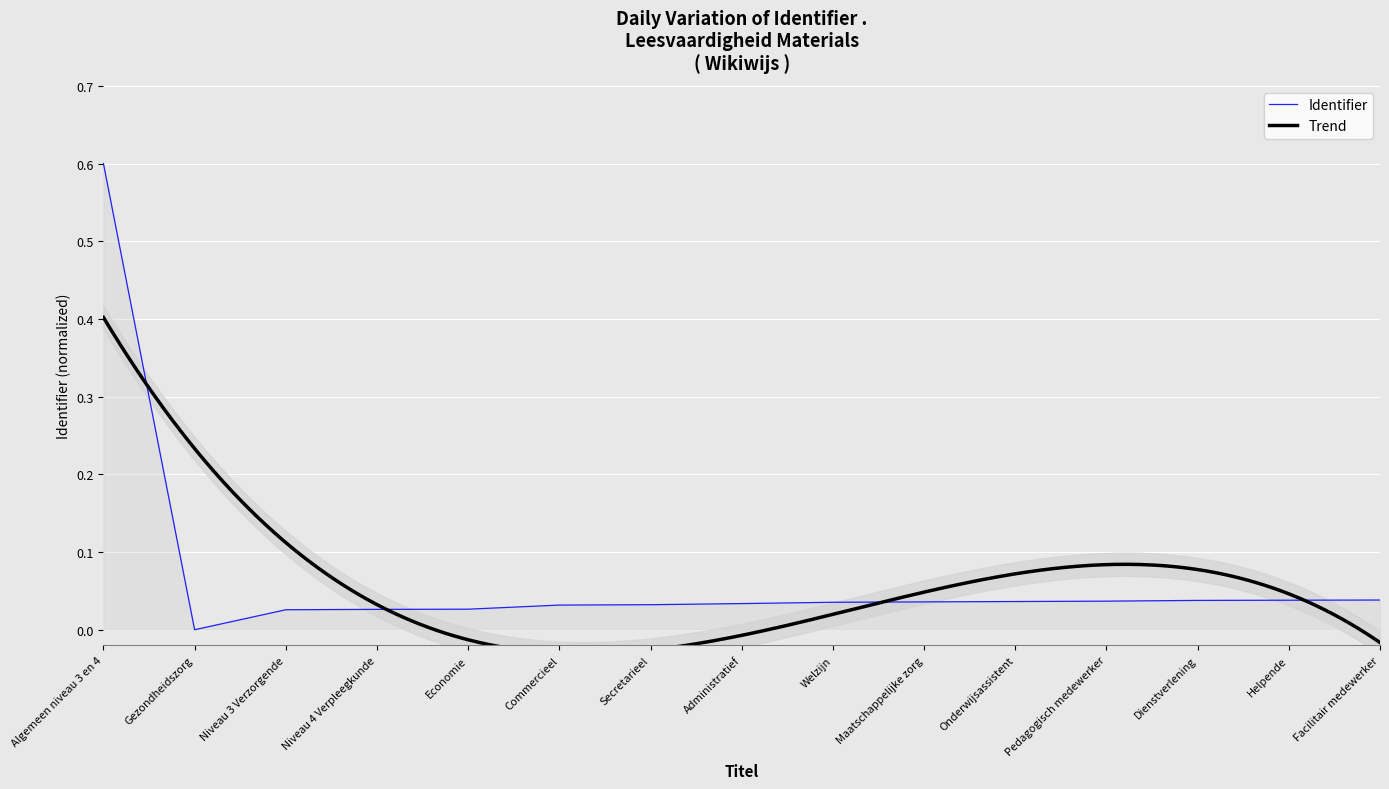

The chart shows a value of 0.0 at Commercieel. True or false?

True